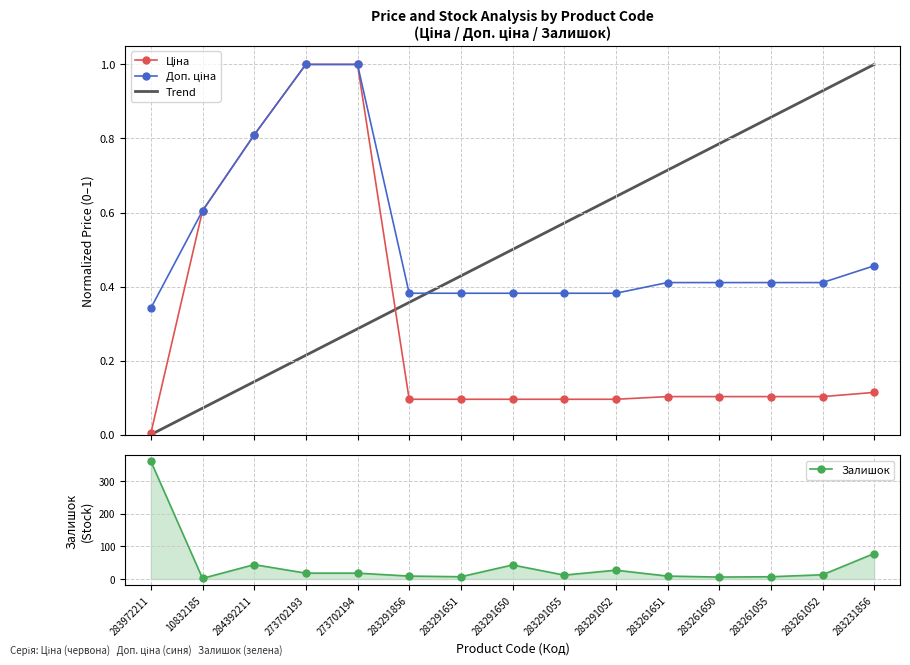

The Залишок series shows 31.5 at 273702193. True or false?

False